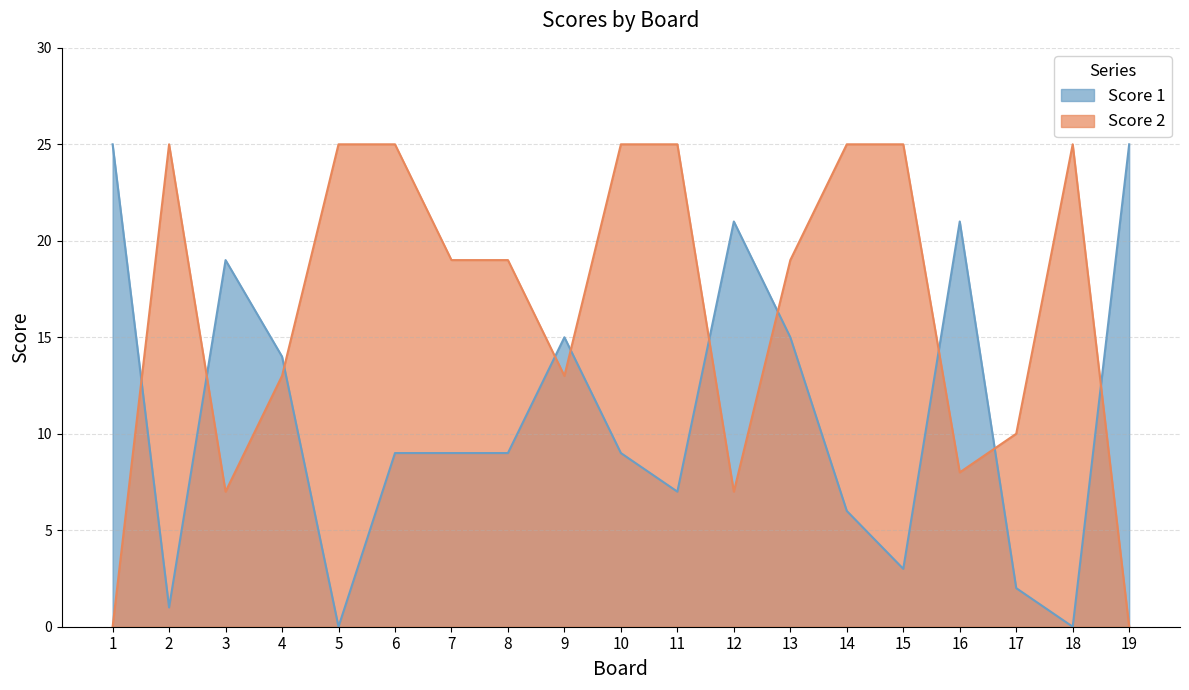

What is the difference between the highest and lowest values at 2?

24